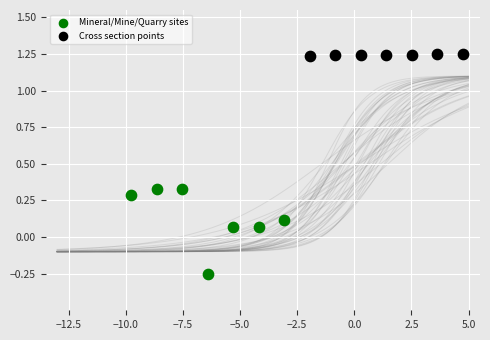

Which series reaches the minimum Y coordinate?

Mineral/Mine/Quarry sites